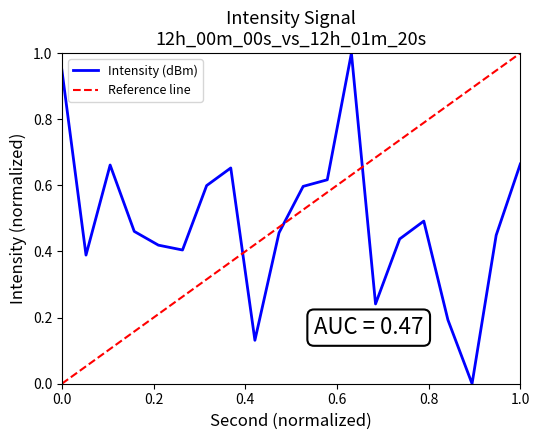

What is the greatest value displayed?

1.0